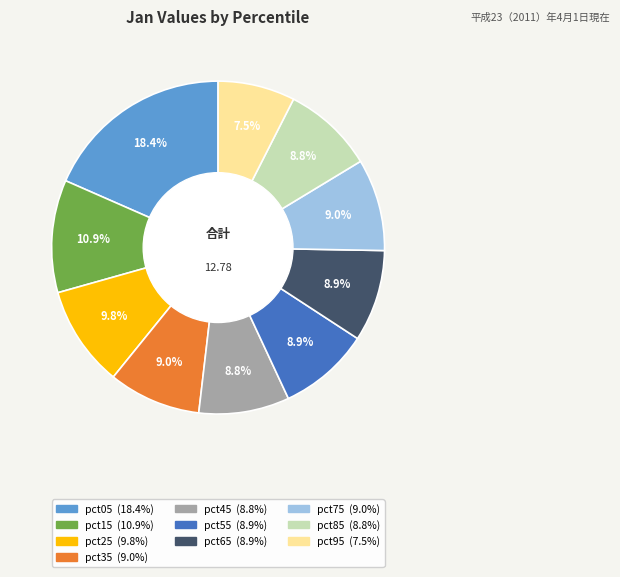

What is the smallest slice in the pie chart?

pct95